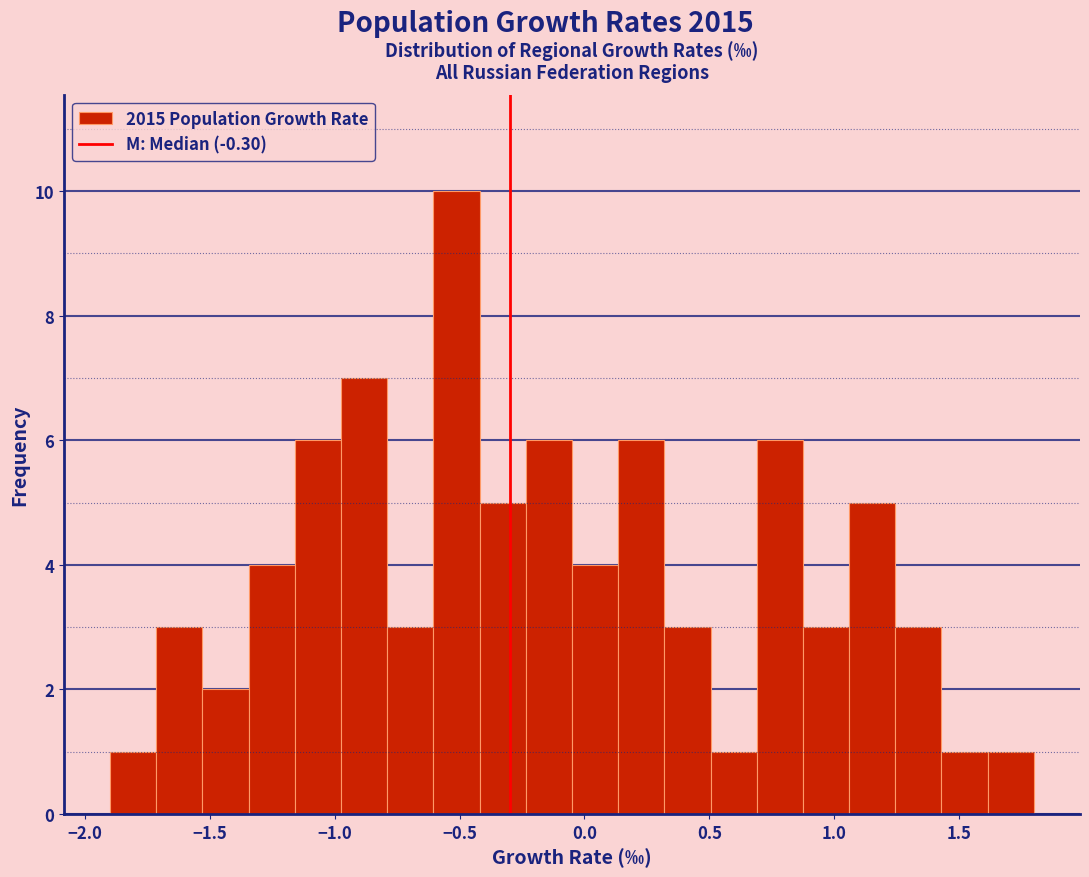

Read against the x-axis, roughly where is the centre of the tallest bar?

-0.50